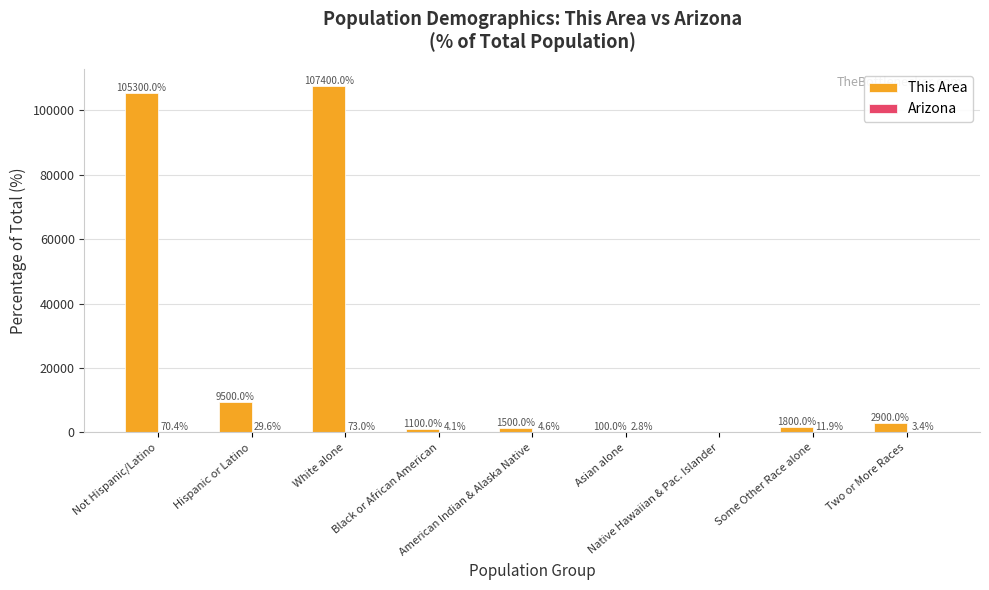

What is the maximum value shown in the chart?

107400.0